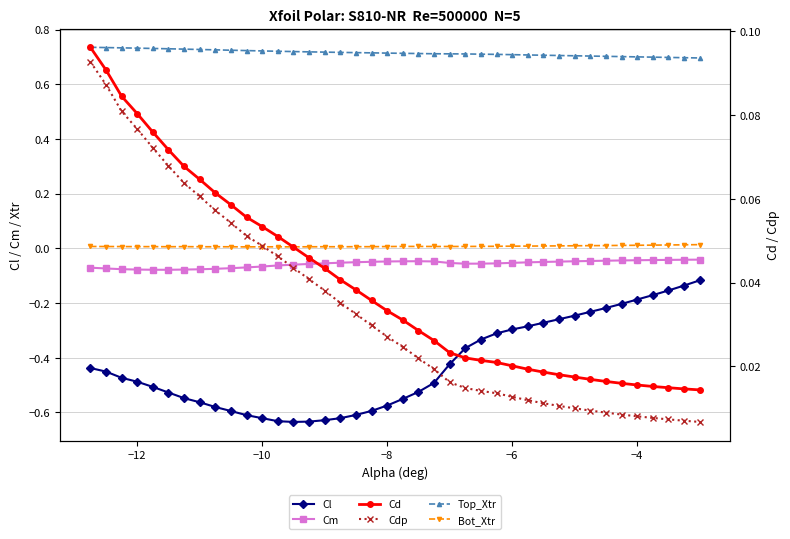

True or false: Cl and Cm intersect in this chart.

False